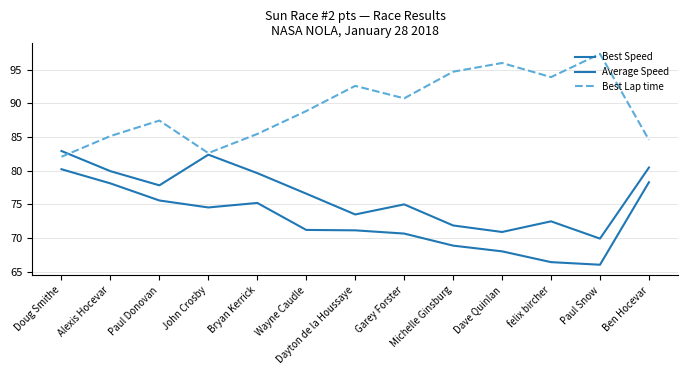

Rank the series by their average value, from highest to lowest.

Best Lap time, Best Speed, Average Speed